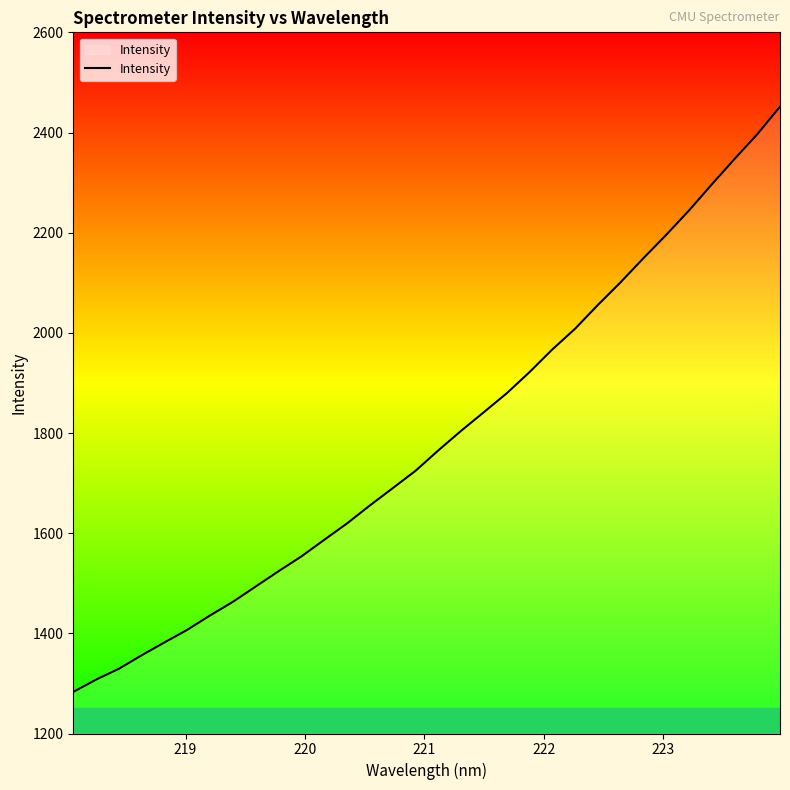

What is the difference between the maximum and minimum values?

1168.6